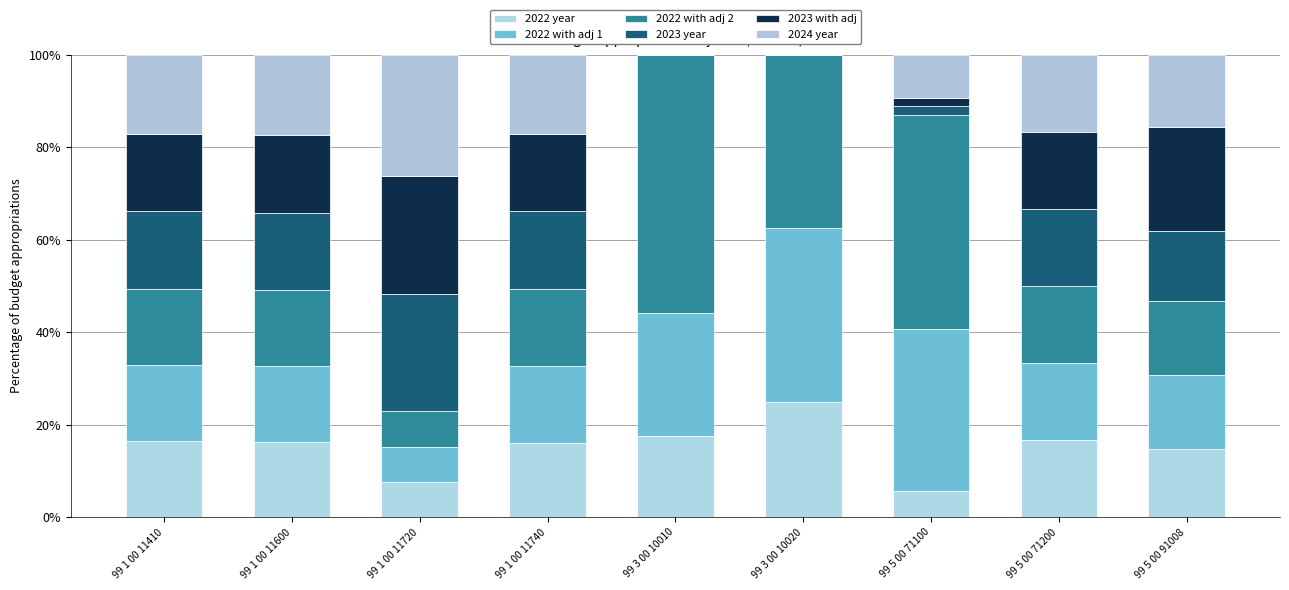

True or false: 2022 with adj 2 has a value of 60.9 at 99 5 00 71100.

False